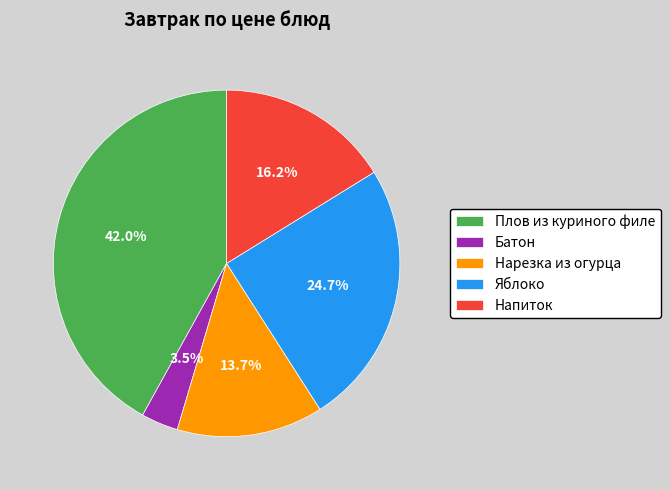

How many slices are in this pie chart?

5